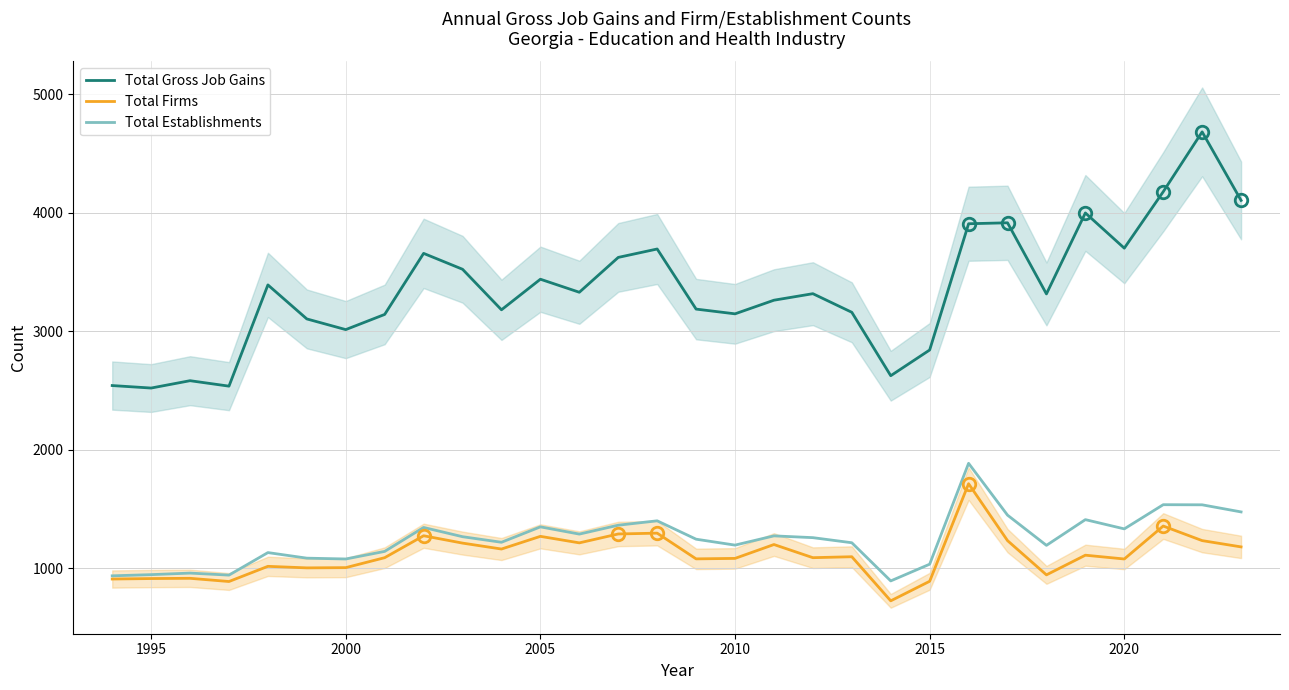

True or false: Total Establishments and Total Firms cross at least once.

False